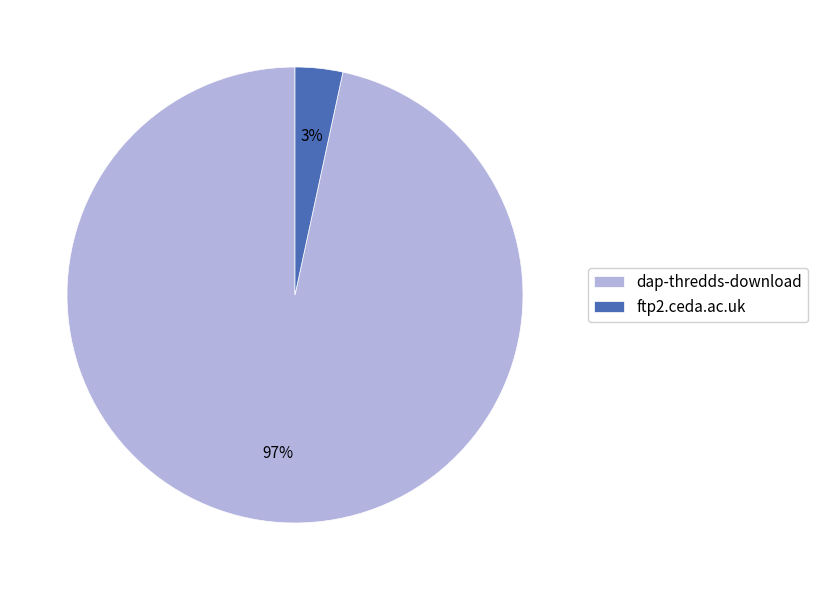

Which category has the biggest portion of the pie?

dap-thredds-download